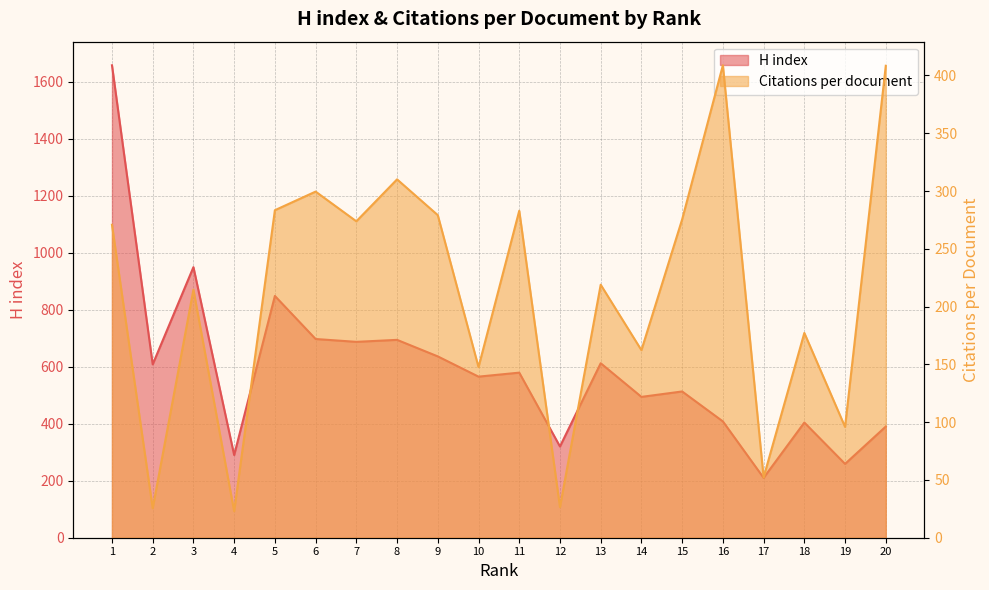

Which series has the largest range (max minus min)?

H index